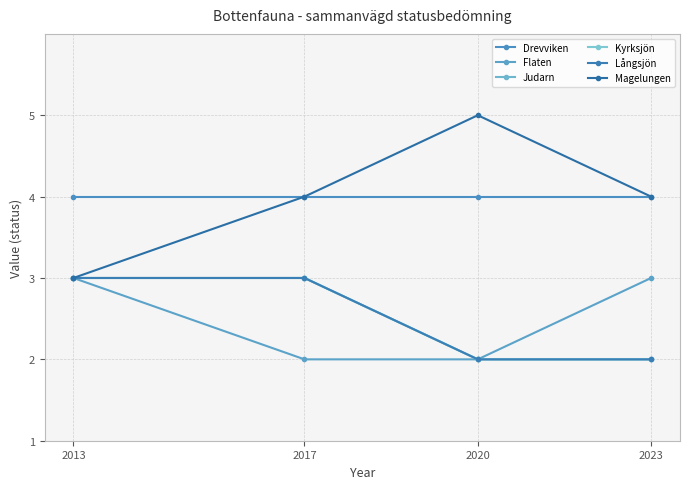

Does the chart have visible grid lines?

Yes